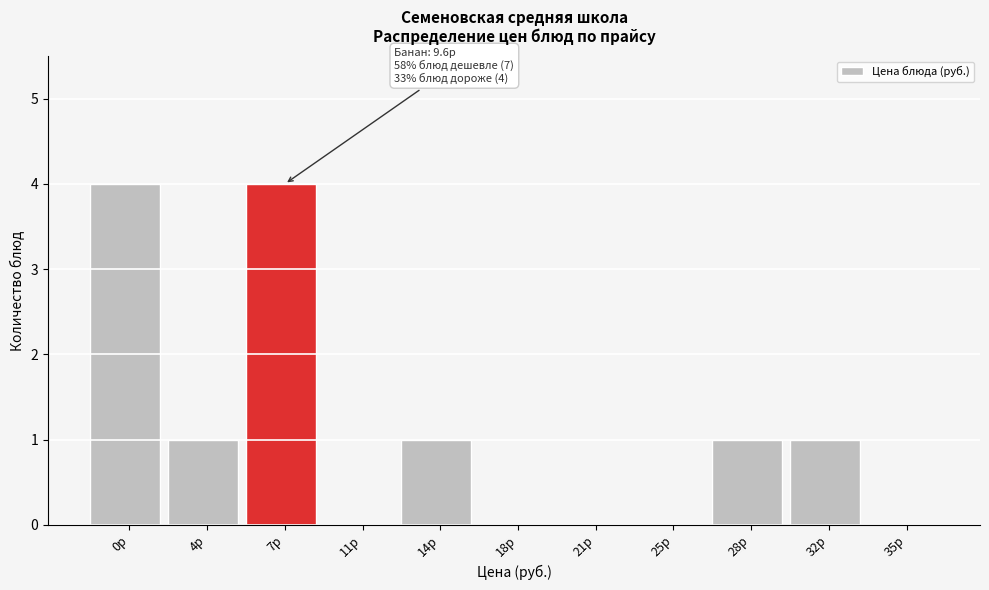

Reading left to right, extract all data points from this chart.

0р=4	4р=1	7р=4	11р=0	14р=1	18р=0	21р=0	25р=0	28р=1	32р=1	35р=0